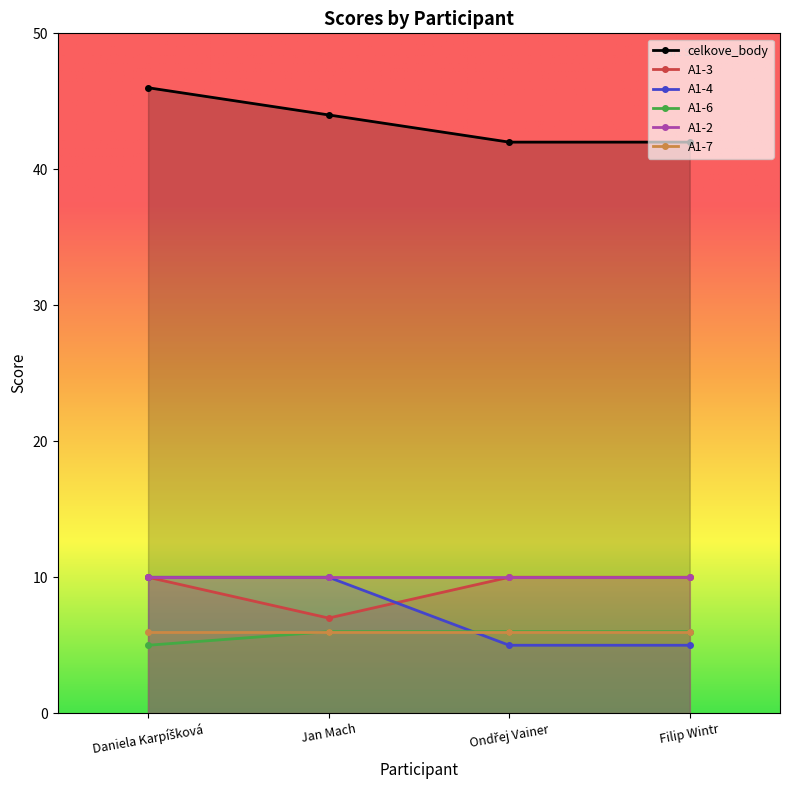

True or false: A1-2 has more than 1 points higher than both neighbors.

False